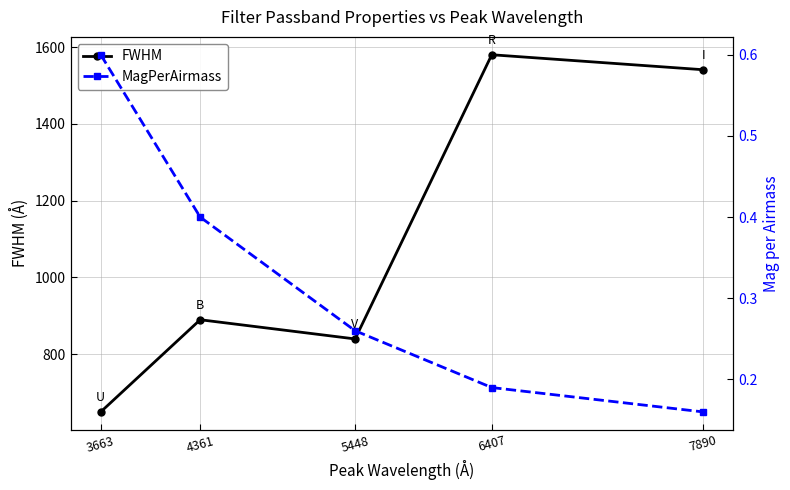

What value does the FWHM series have at 6407?

1580